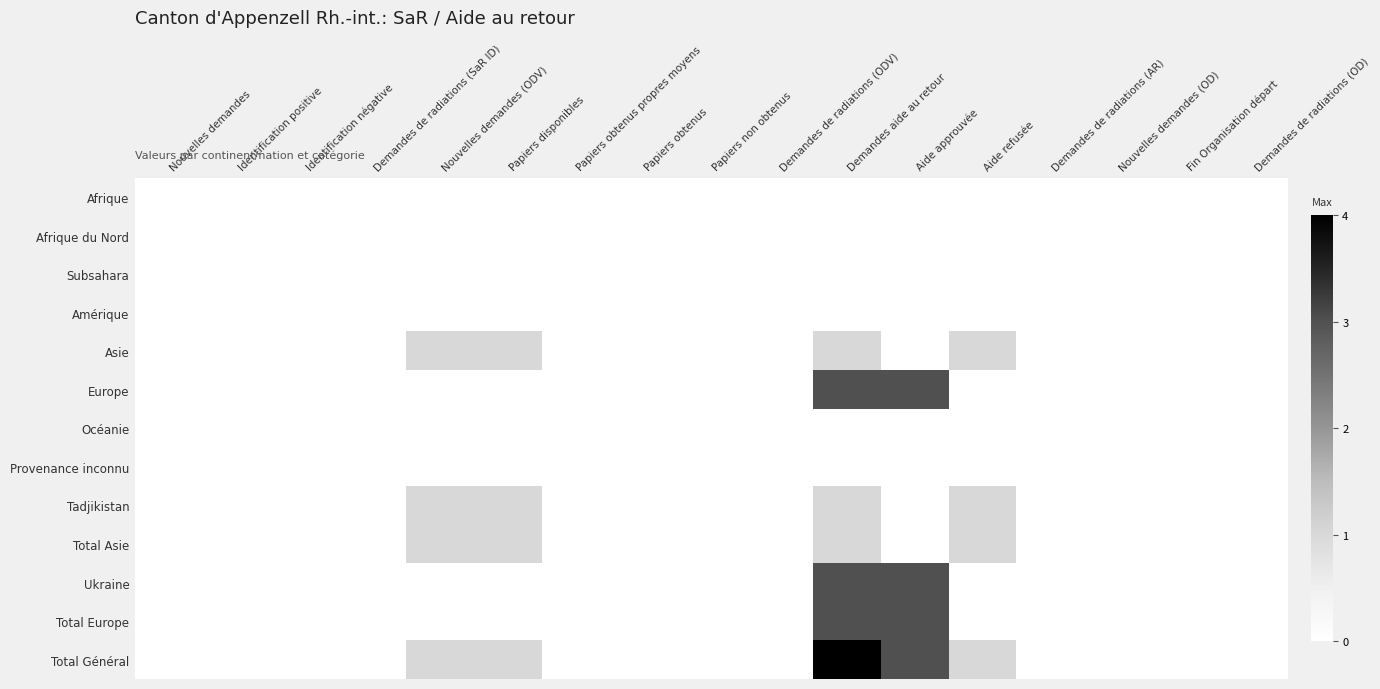

At which category is the sum across all series the highest?

Demandes aide au retour